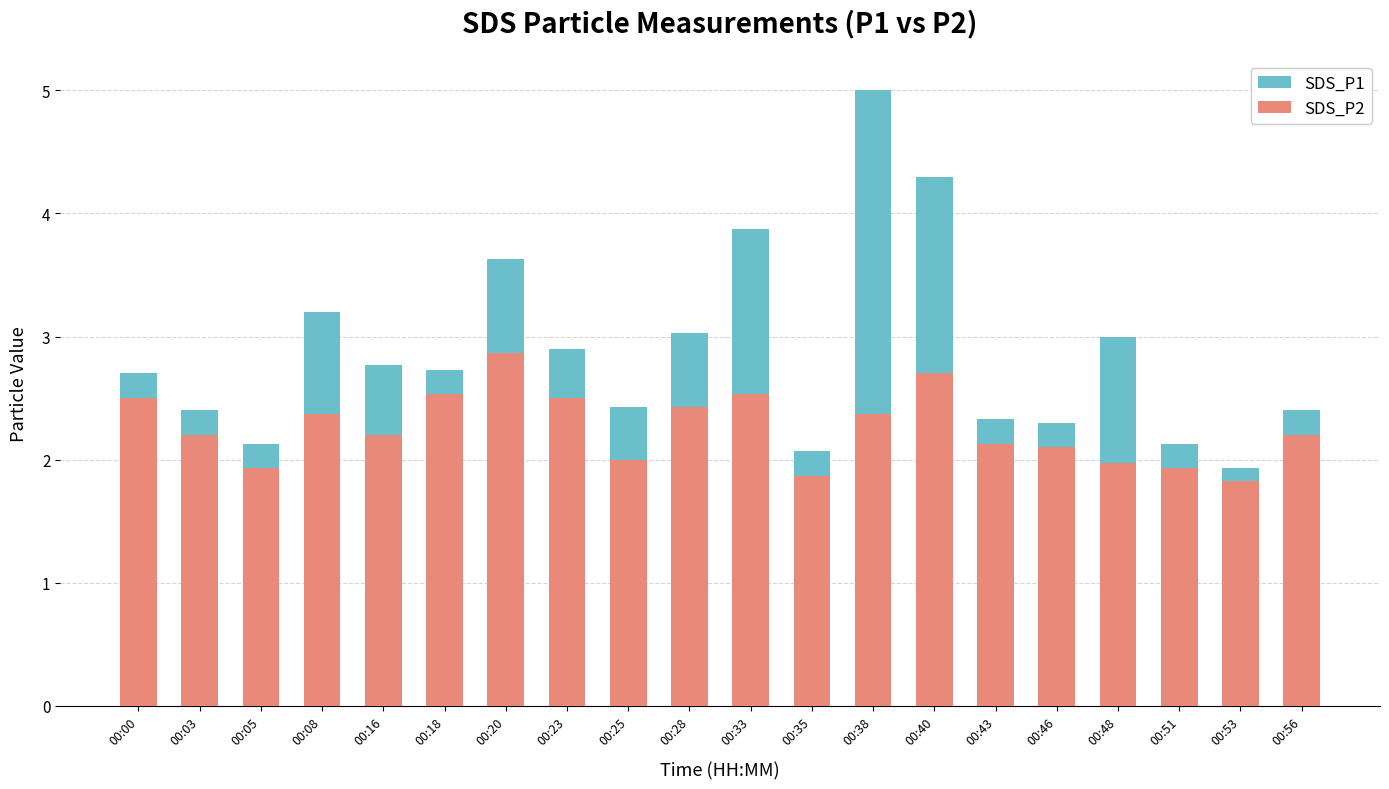

What is the difference between the SDS_P2 values at 00:35 and 00:18?

0.7